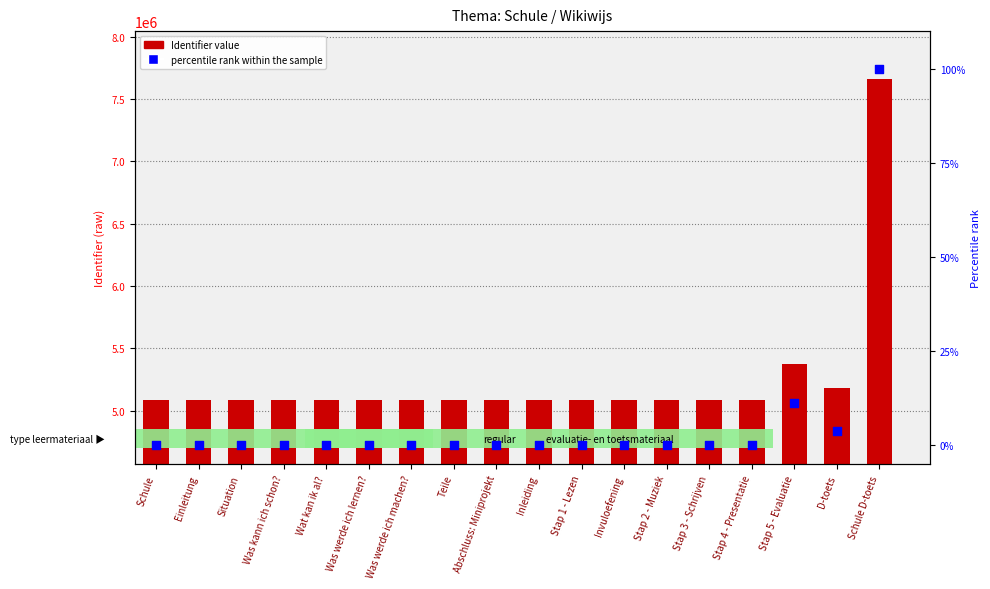

What are all the series names shown in the legend?

Identifier value, percentile rank within the sample